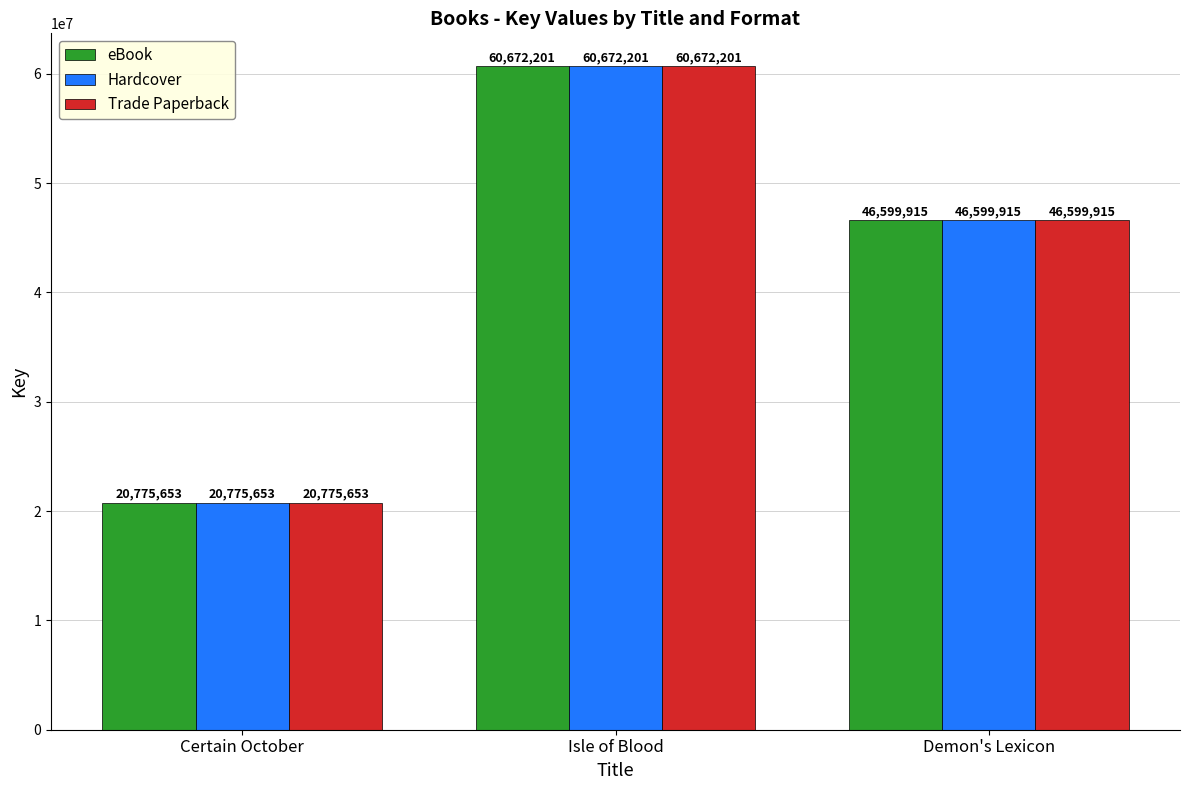

The eBook series shows 84005763 at Isle of Blood. True or false?

False